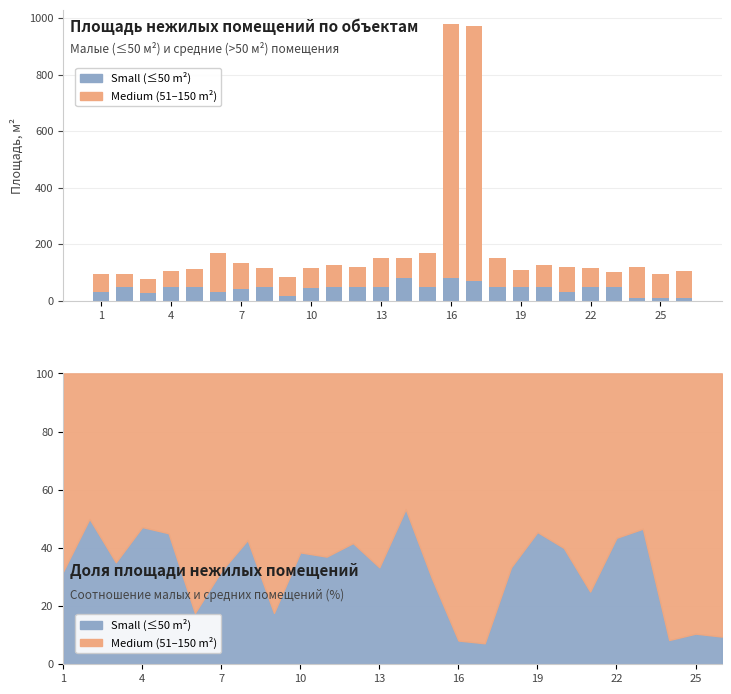

What is the difference between the highest and lowest values at 25?

85.0